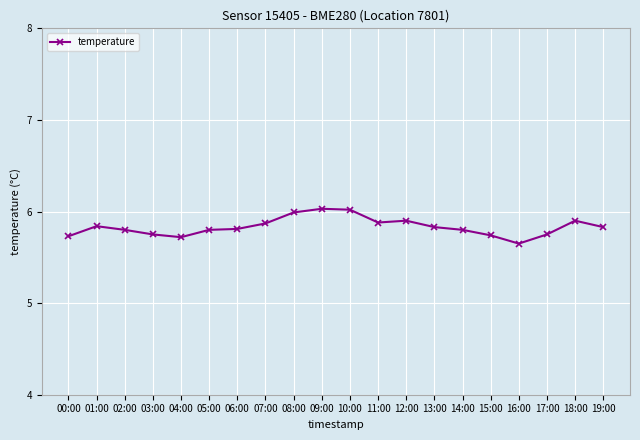

What is the maximum value shown in the chart?

6.0